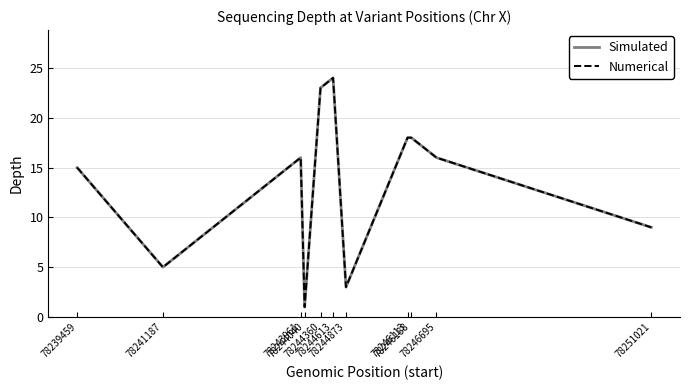

Reading left to right, transcribe all the data shown in this chart.

Simulated: 15	5	16	1	23	24	3	18	18	16	9
Numerical: 15	5	16	1	23	24	3	18	18	16	9